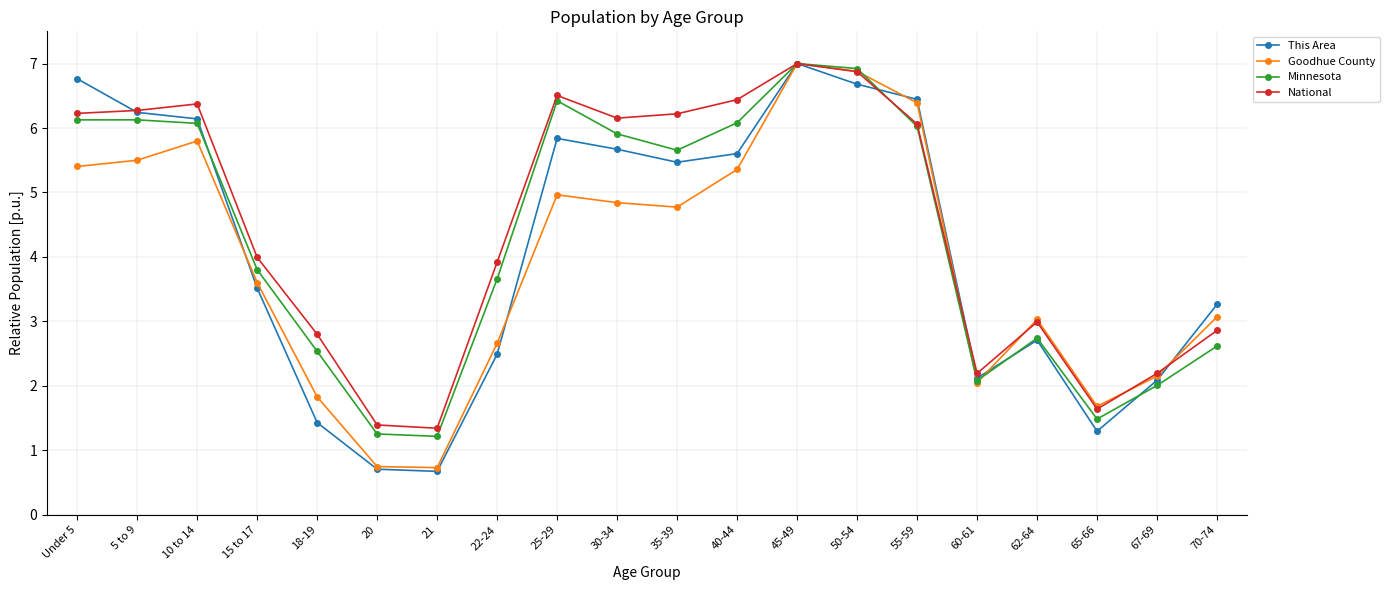

True or false: This Area has more than 2 interior local peaks.

True